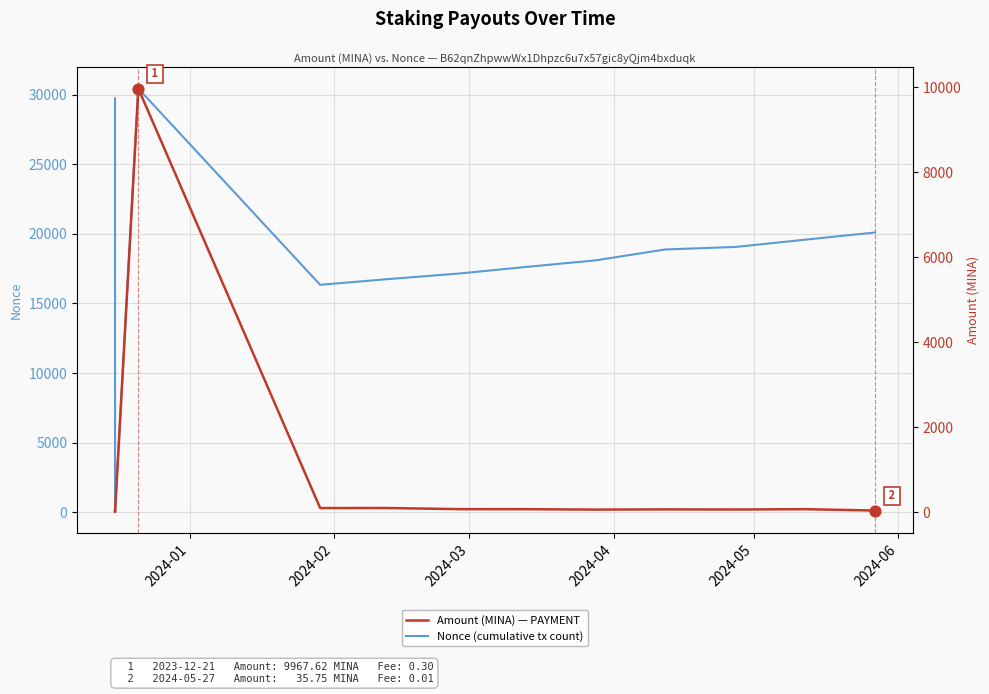

Is the value of Nonce (cumulative tx count) at 2024-06 greater than the value of Amount (MINA) — PAYMENT at 2024-04?

Yes